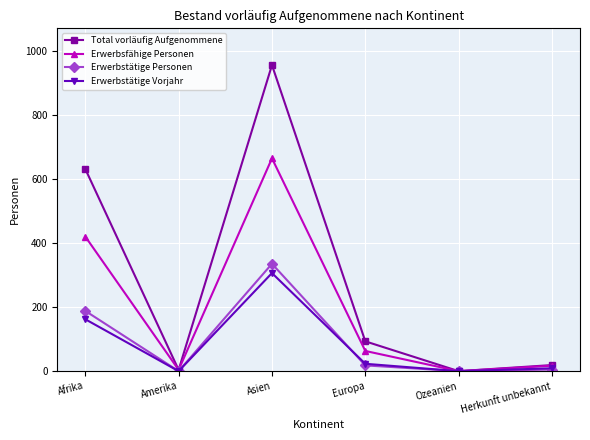

At which label is Erwerbstätige Personen closest to 167?

Afrika